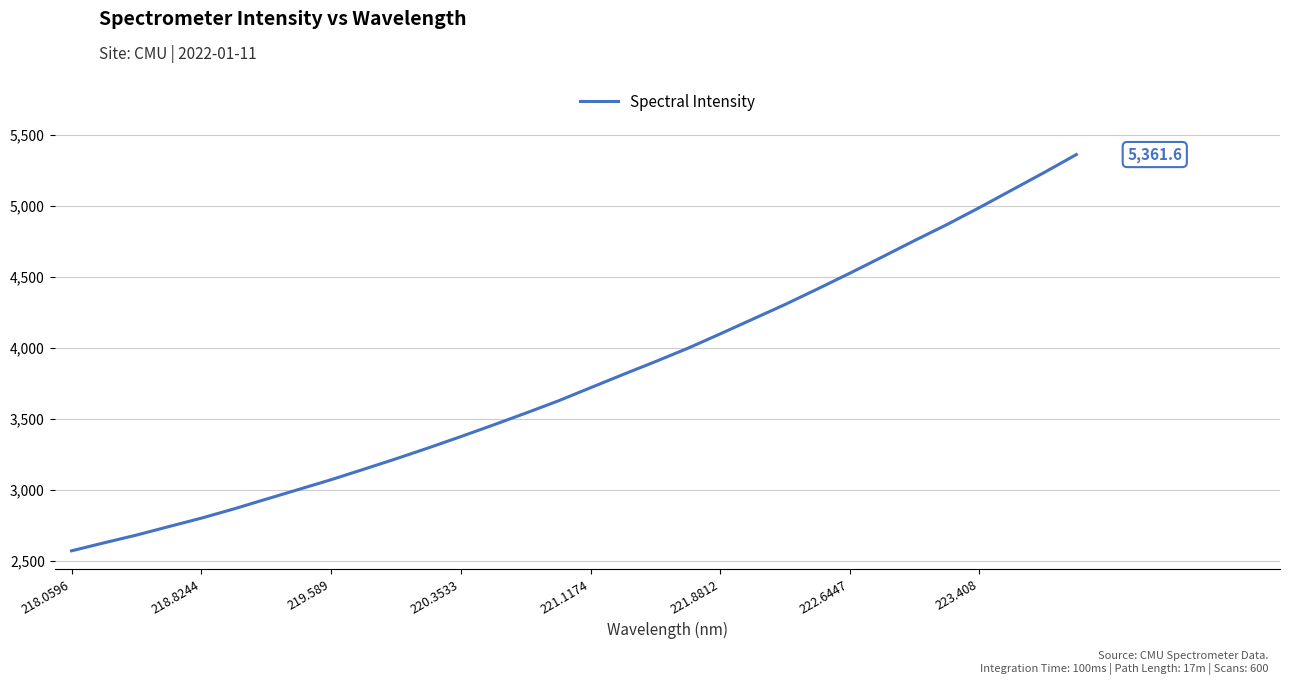

What is the difference between the maximum and minimum values?

2791.1